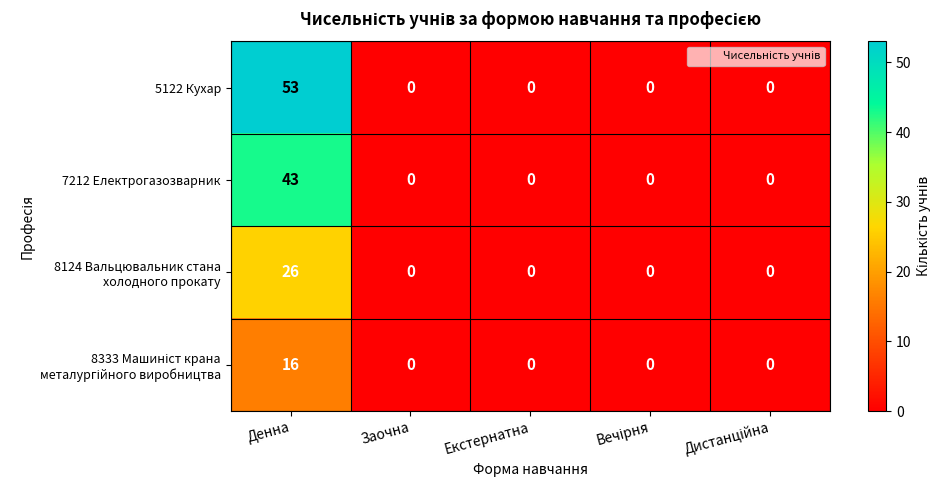

Count the number of data series in this chart.

4